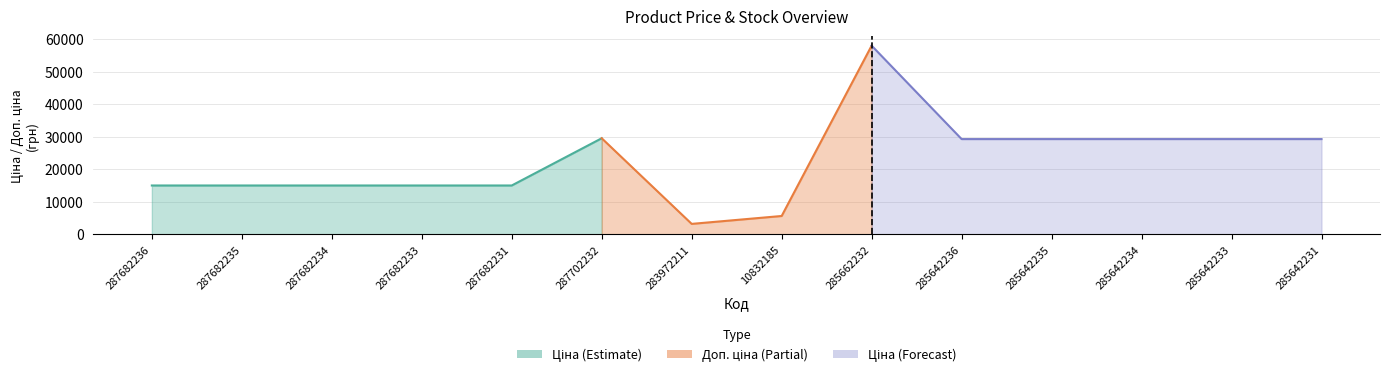

Between 287682235 and 285642233, which series saw the biggest shift?

Ціна